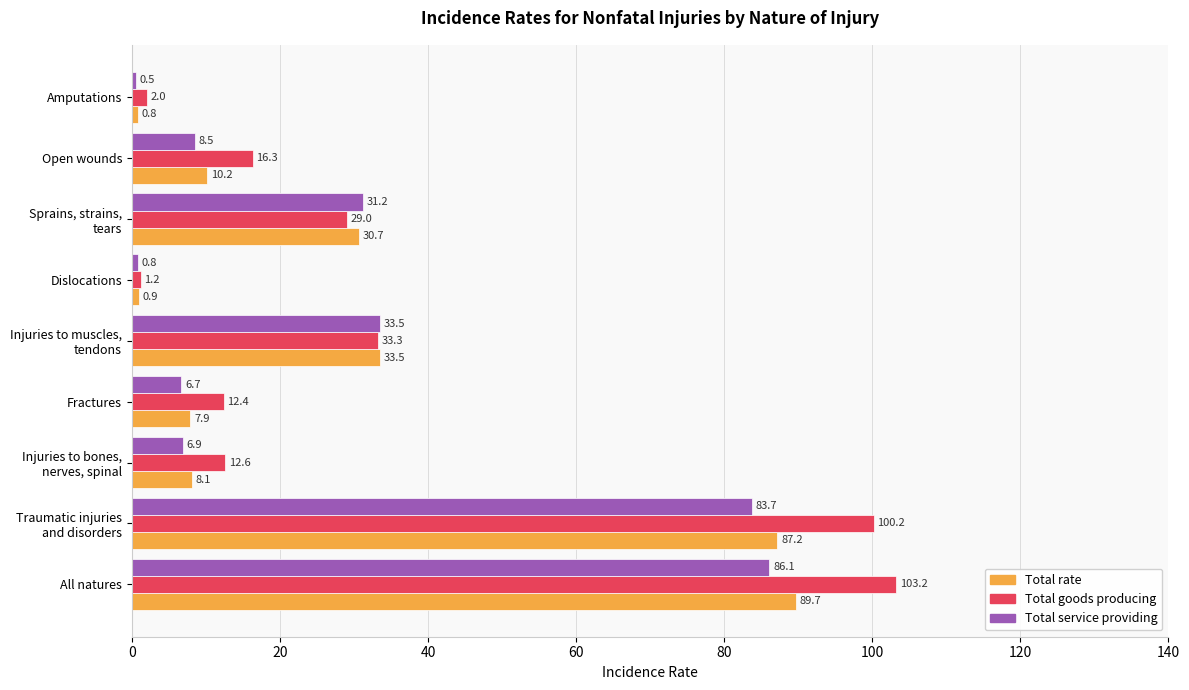

What is the sum of all Total service providing values?

257.9